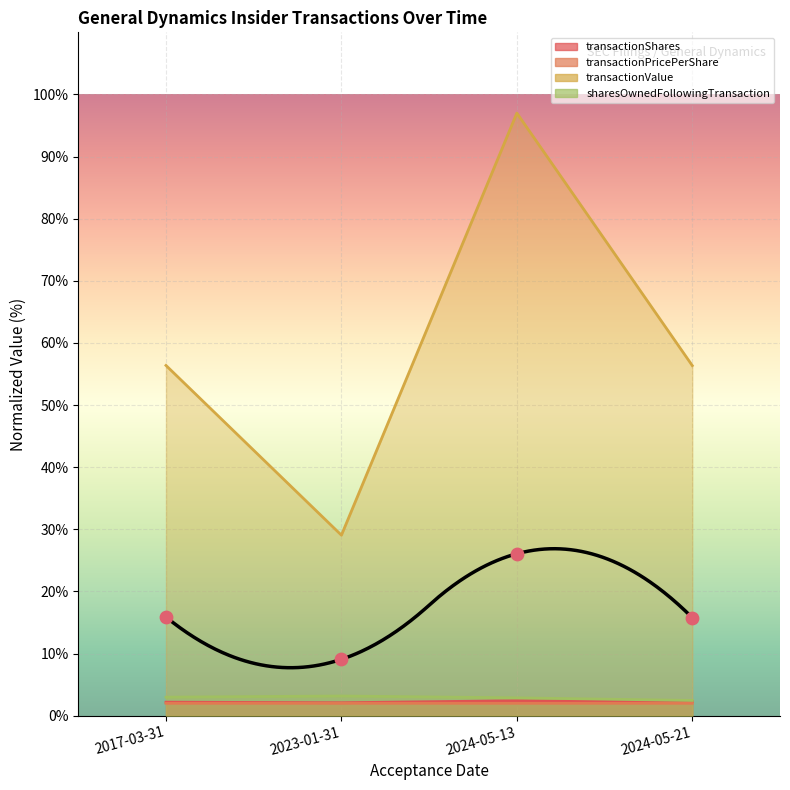

Which series contains the lowest Y value?

transactionPricePerShare